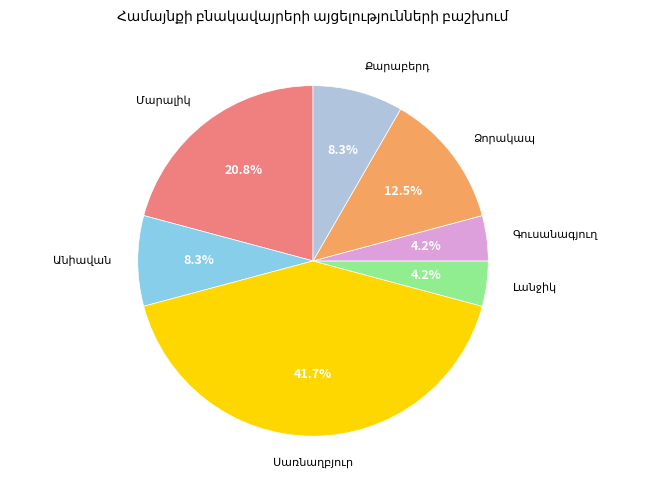

Does any single category account for the majority?

No